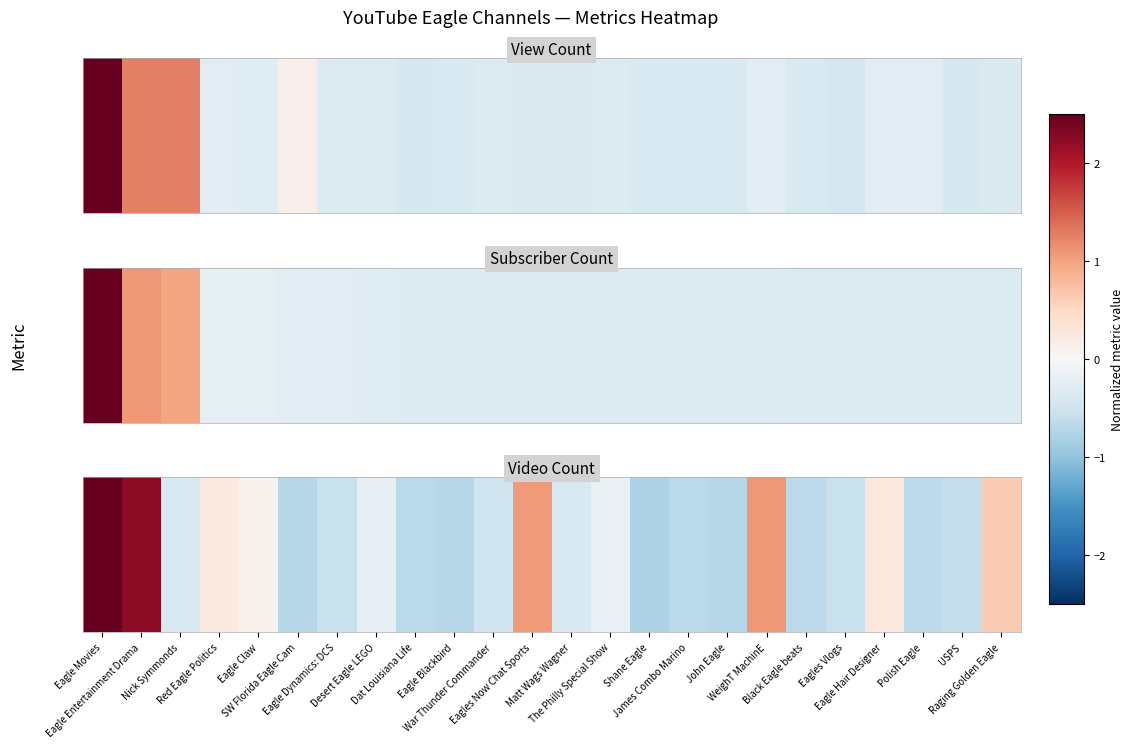

Where is the data nearest to the value 1?

Eagles Now Chat Sports